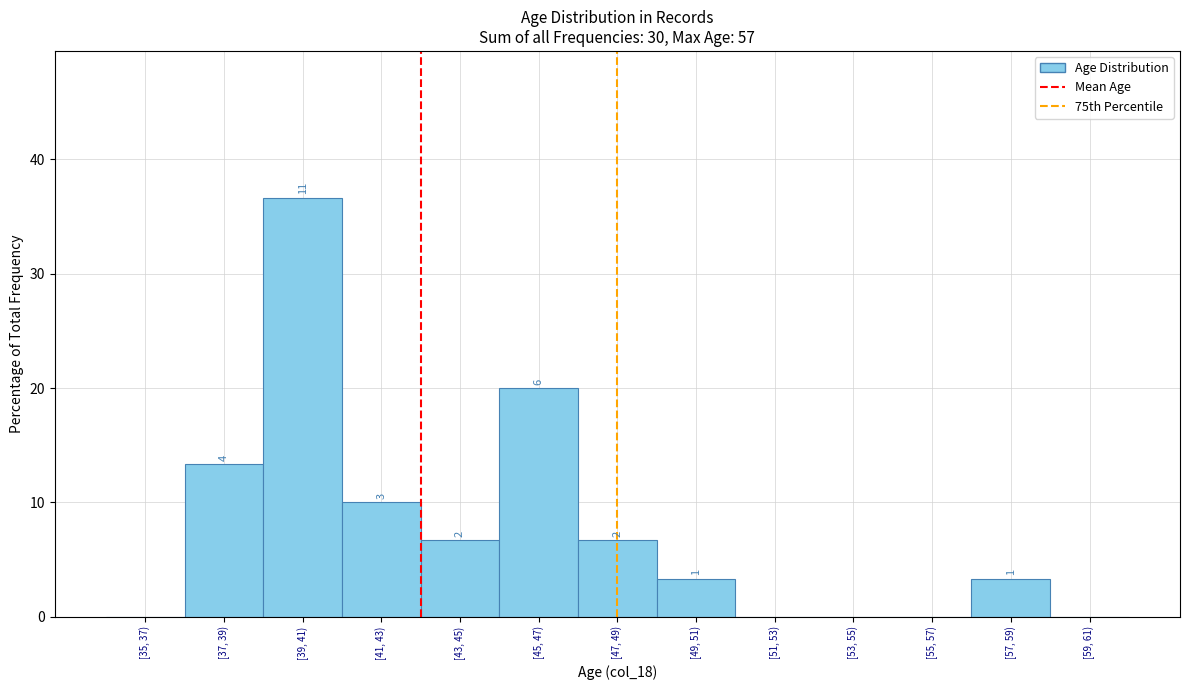

Are the bars horizontal?

No